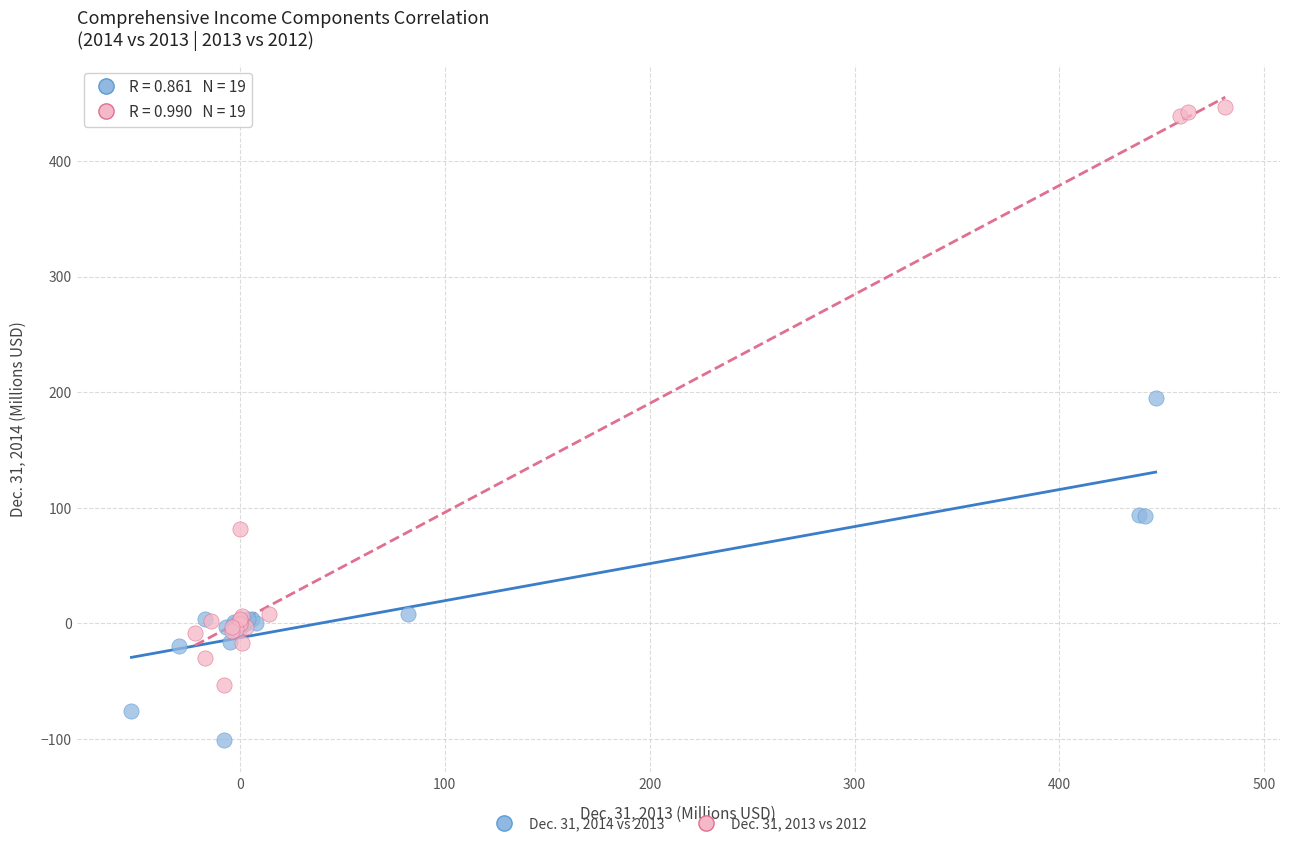

Which series reaches the minimum Y coordinate?

Dec. 31, 2014 vs 2013